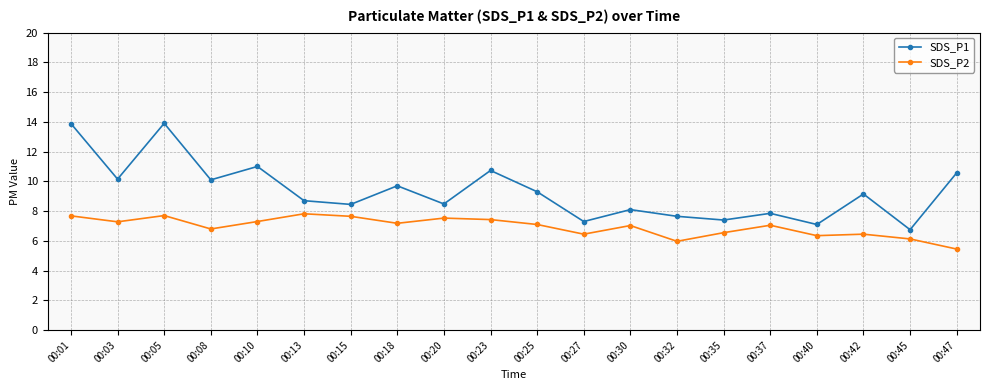

How many series are shown in this chart?

2